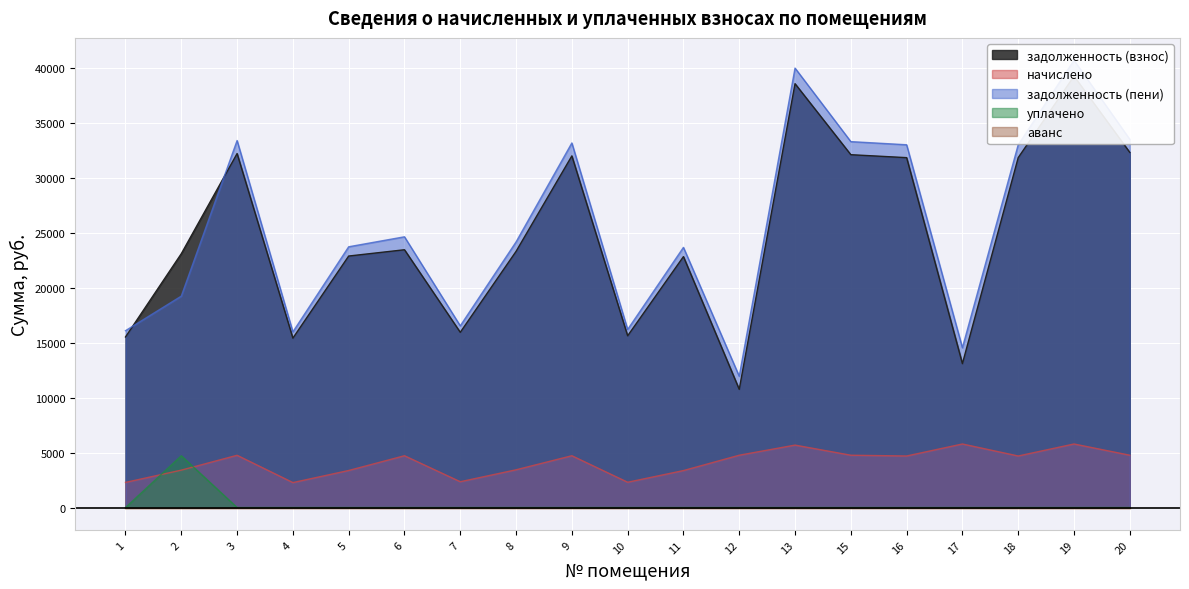

Rank the categories by уплачено value from lowest to highest.

1, 3, 4, 5, 6, 7, 8, 9, 10, 11, 12, 13, 15, 16, 17, 18, 19, 20, 2